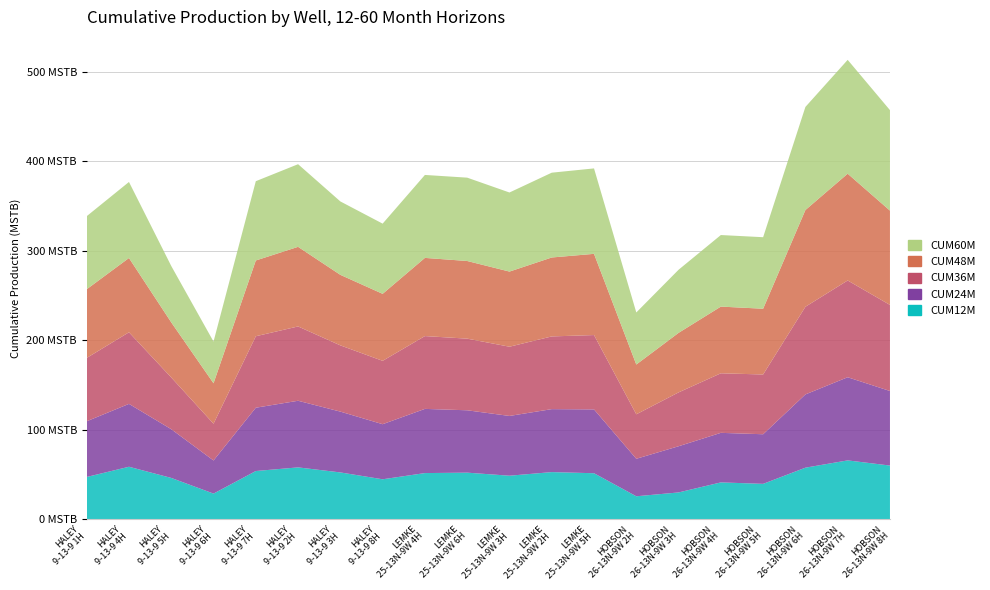

Reading left to right, transcribe all the data shown in this chart.

CUM12M: 47.2	58.7	46.2	28.7	53.9	58.0	52.3	44.7	51.6	52.1	48.7	52.7	51.4	25.7	30.0	41.2	39.6	57.6	65.8	60.0
CUM24M: 62.2	70.2	54.4	37.0	70.7	74.4	67.9	61.5	71.7	69.7	66.8	70.3	71.3	41.9	51.6	55.4	55.4	81.8	92.9	83.3
CUM36M: 70.8	80.0	57.8	41.1	79.8	83.0	74.0	70.8	81.3	80.0	77.3	81.2	83.1	49.7	60.2	66.5	66.8	97.9	108.1	96.2
CUM48M: 76.7	83.0	61.6	45.2	84.6	89.0	78.8	74.8	87.3	86.8	84.0	88.2	90.7	55.6	66.5	74.5	73.5	108.1	119.3	105.4
CUM60M: 81.6	84.9	63.0	46.6	88.6	92.3	82.0	78.4	92.7	93.1	88.3	94.7	95.5	58.2	70.5	80.0	79.9	115.2	127.2	112.3